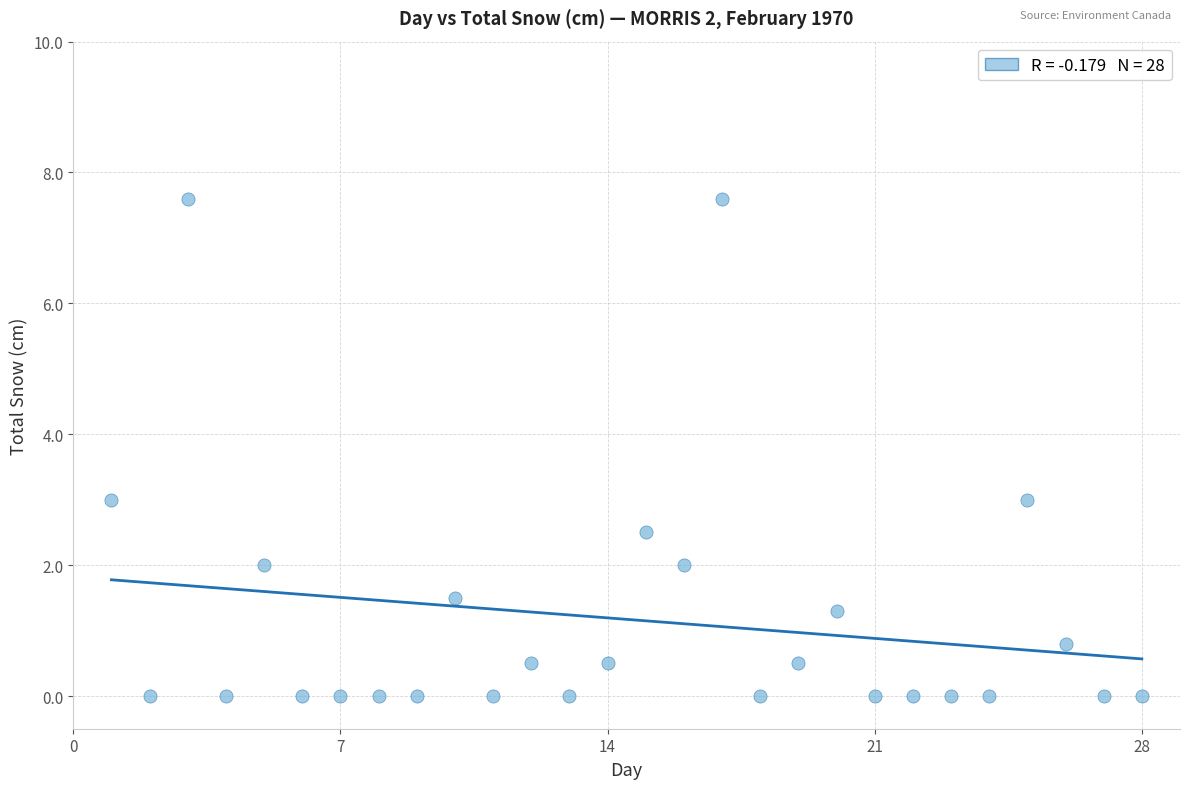

What is the range of Y values (max minus min)?

7.6